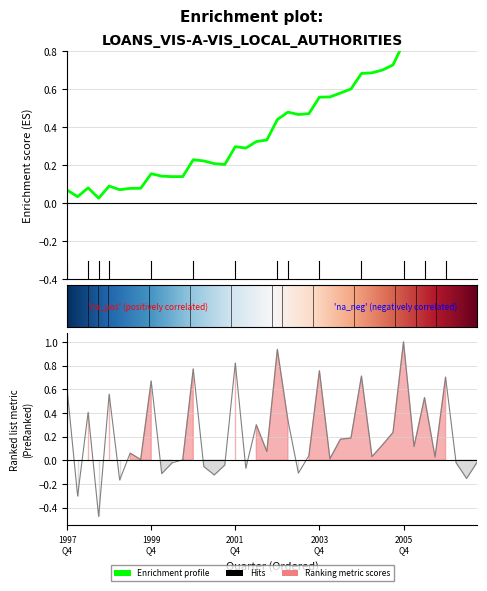

At which category does the chart reach its peak across all series?

2005 Q4